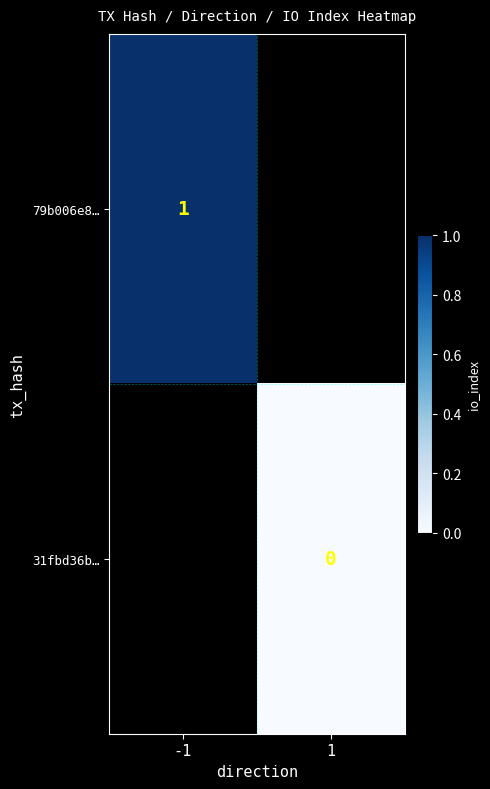

Is the value of 31fbd36b… at 1 greater than the value of 79b006e8… at -1?

No